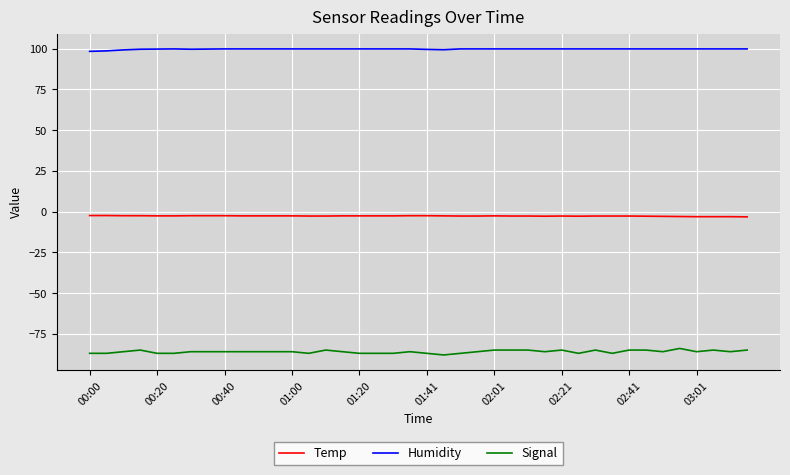

Which series has the largest range (max minus min)?

Signal